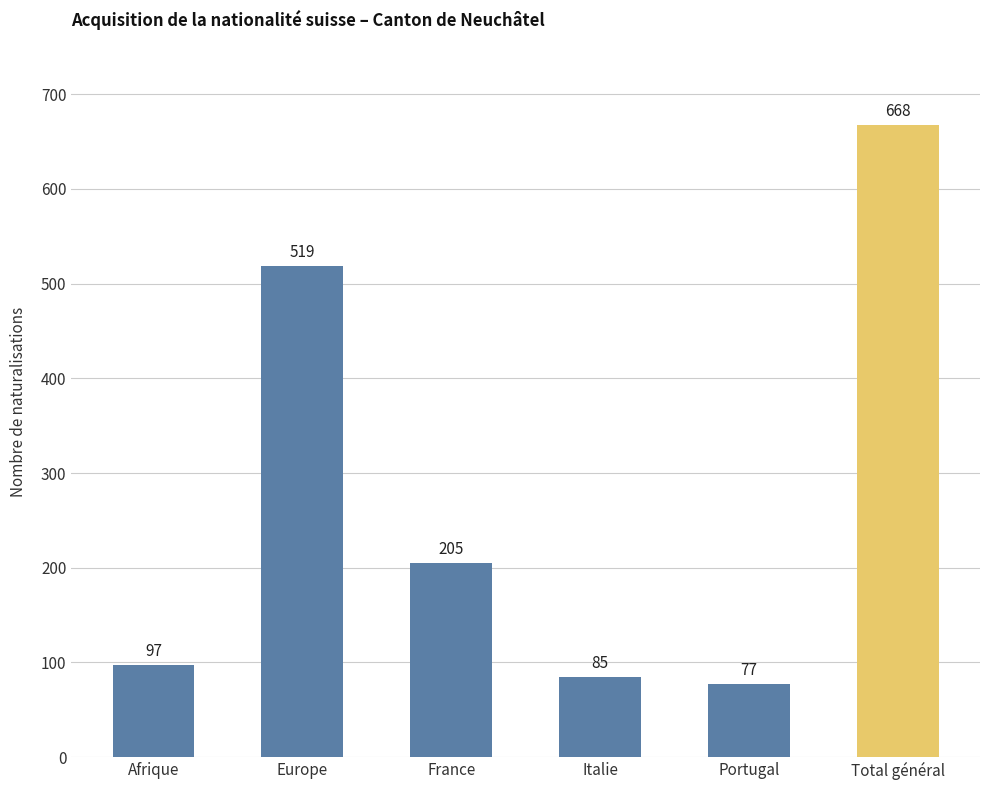

Approximately how many times larger is the value at Europe compared to Italie?

6.1